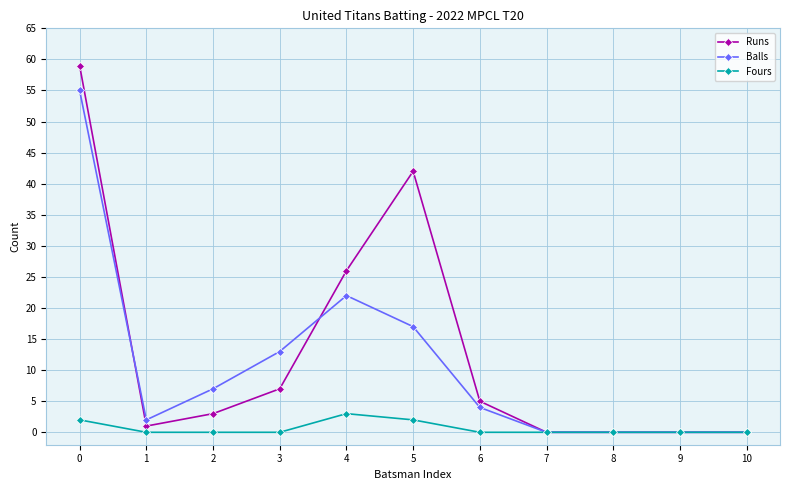

Is it true that Balls equals 7 at 2?

True